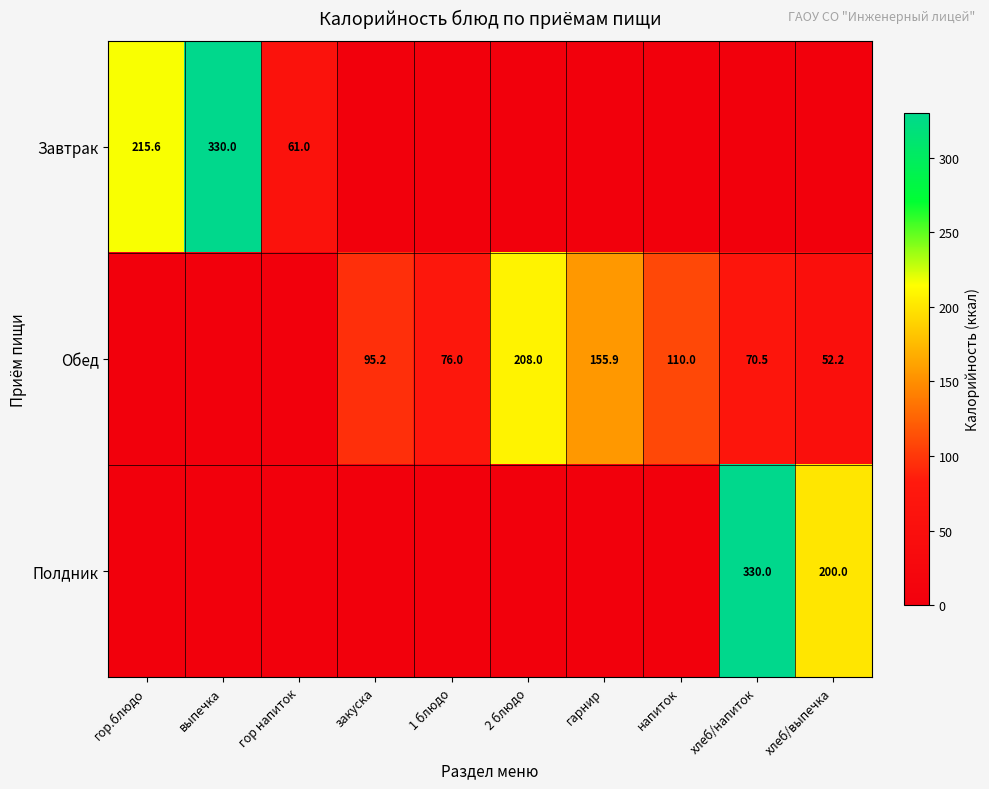

Is the value of Обед at хлеб/выпечка greater than the value of Завтрак at гор.блюдо?

No